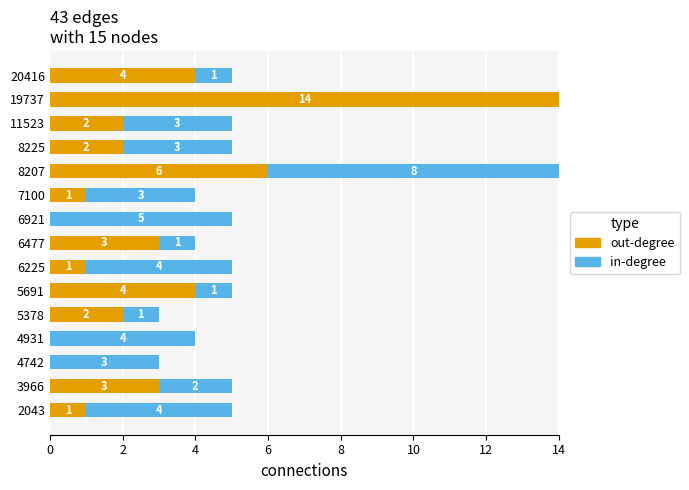

What is the total value across all series at 4931?

4